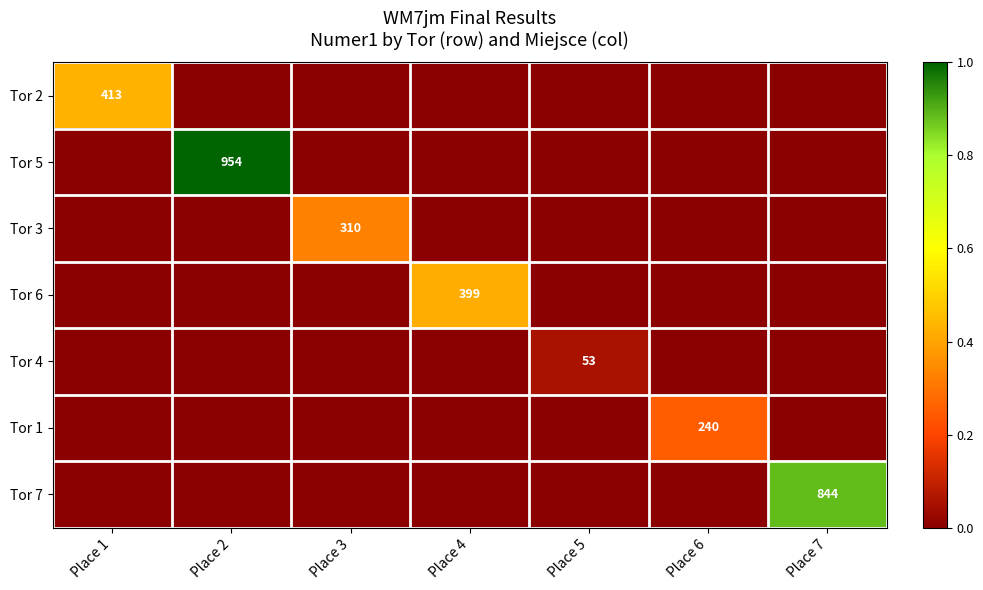

True or false: Tor 3 has a value of 488 at Place 3.

False